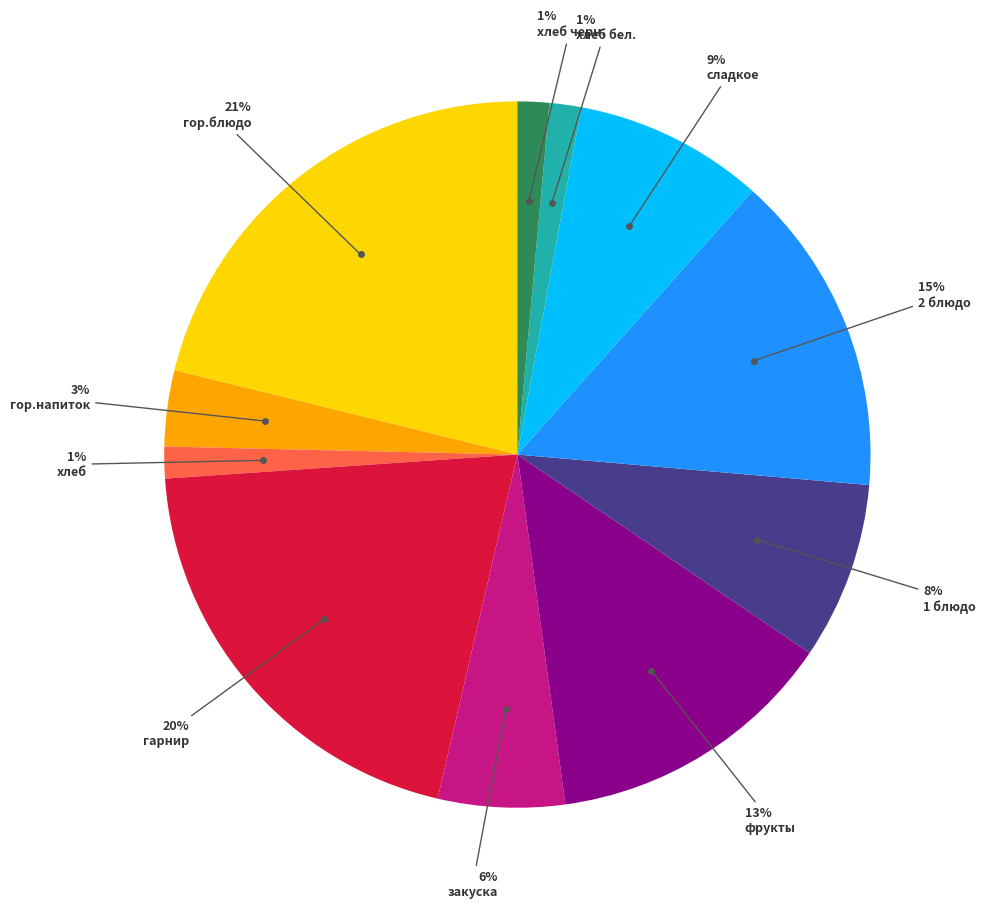

To the nearest percent, what is the average slice percentage?

9%